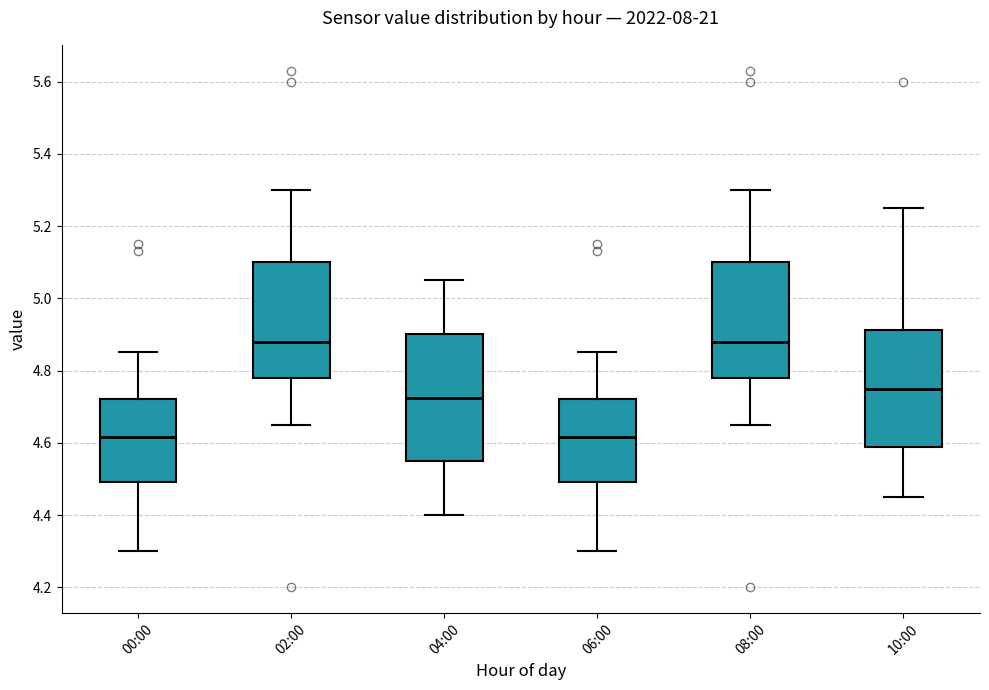

Reading left to right, transcribe this box plot: for each box, give where its median line is, the range the box spans, and where its two whiskers end, as read against the y-axis. The values are not printed on the chart, so give them approximately, as read against the axis.

00:00: median 4.62, box 4.50 to 4.72, whiskers 4.30 to 4.86
02:00: median 4.88, box 4.78 to 5.10, whiskers 4.66 to 5.30
04:00: median 4.72, box 4.56 to 4.90, whiskers 4.40 to 5.06
06:00: median 4.62, box 4.50 to 4.72, whiskers 4.30 to 4.86
08:00: median 4.88, box 4.78 to 5.10, whiskers 4.66 to 5.30
10:00: median 4.76, box 4.58 to 4.92, whiskers 4.46 to 5.26